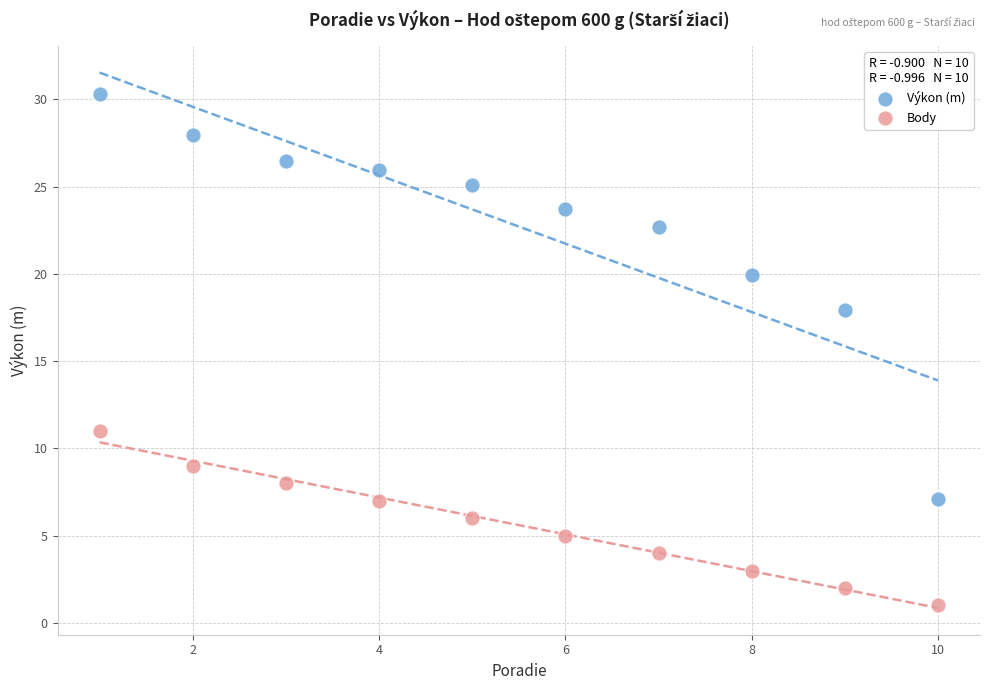

Which series contains the lowest Y value?

Body